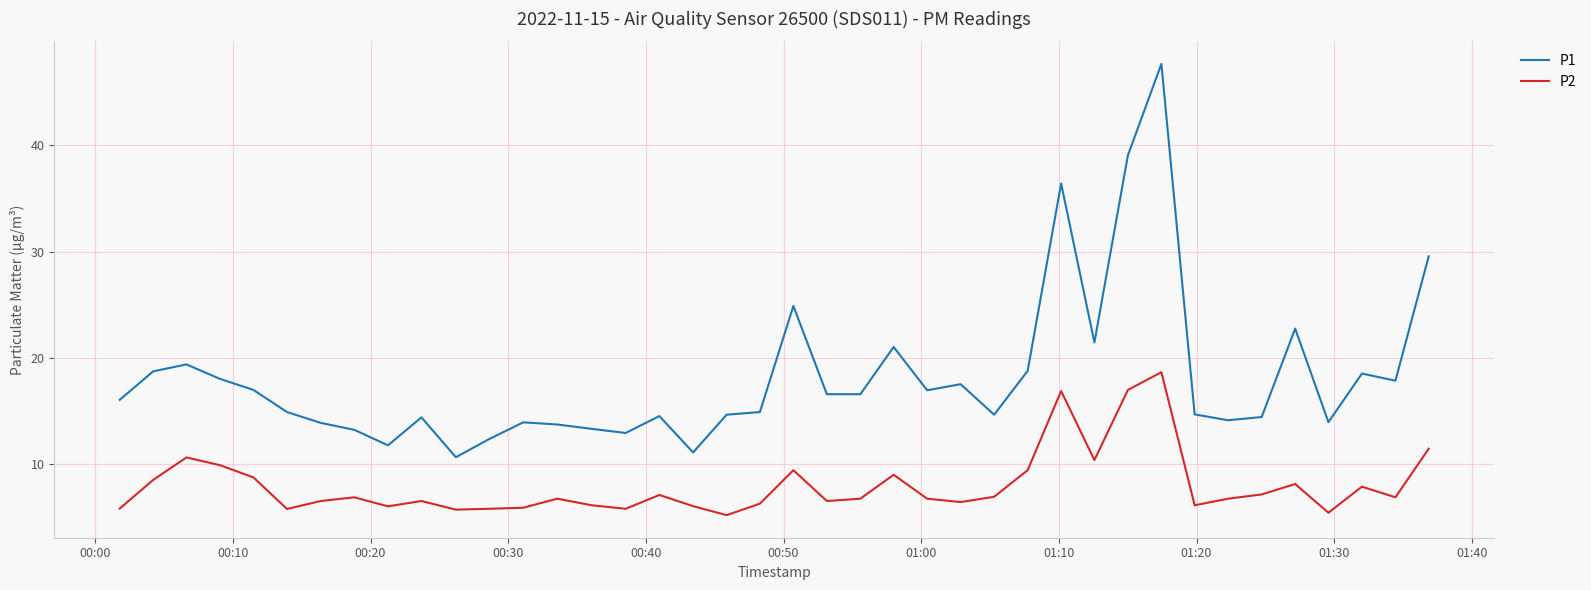

List the series in order of their peak value, lowest first.

P2, P1